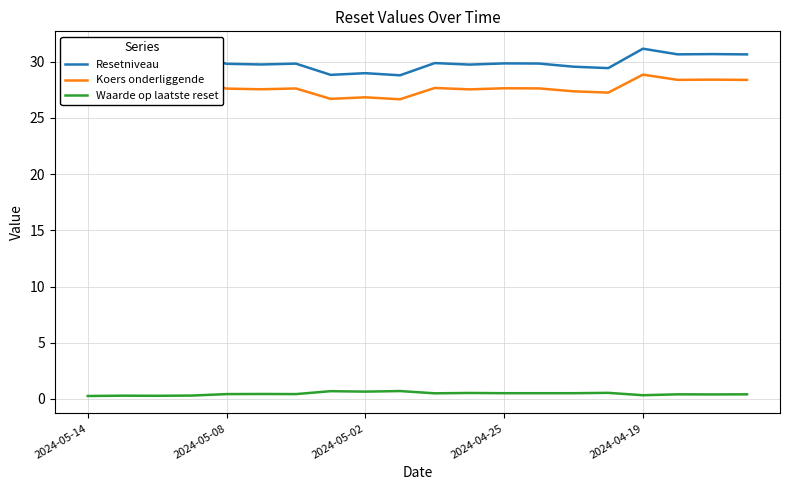

What are all the series names shown in the legend?

Resetniveau, Koers onderliggende, Waarde op laatste reset